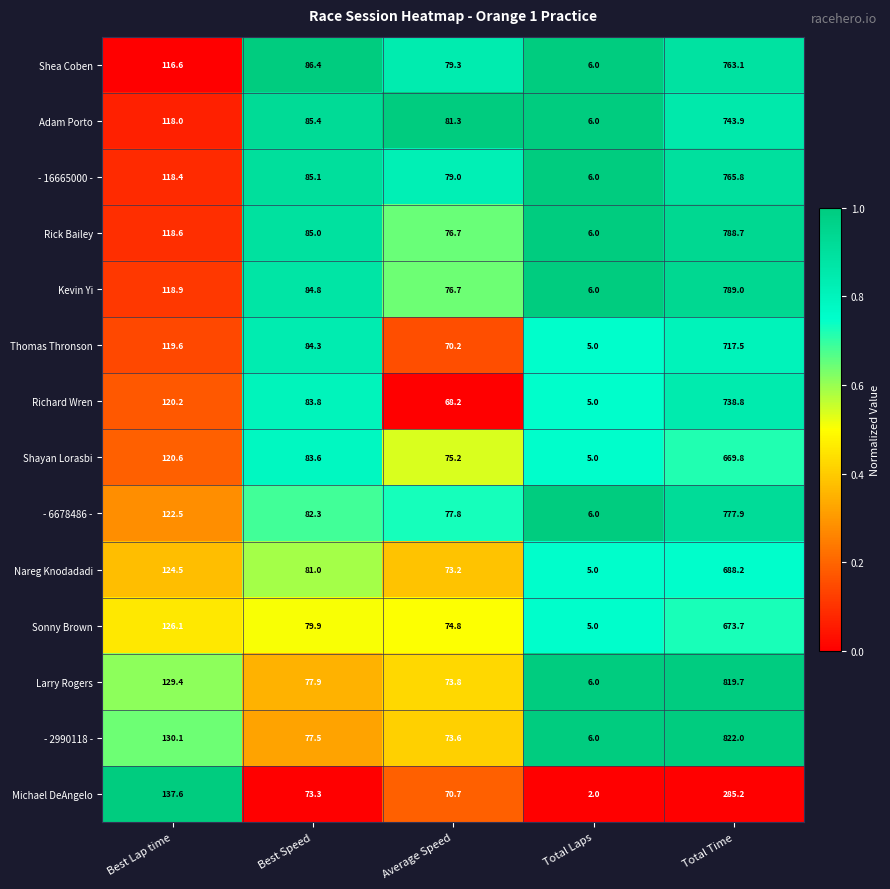

At which label does - 6678486 - first exceed 82?

Best Lap time